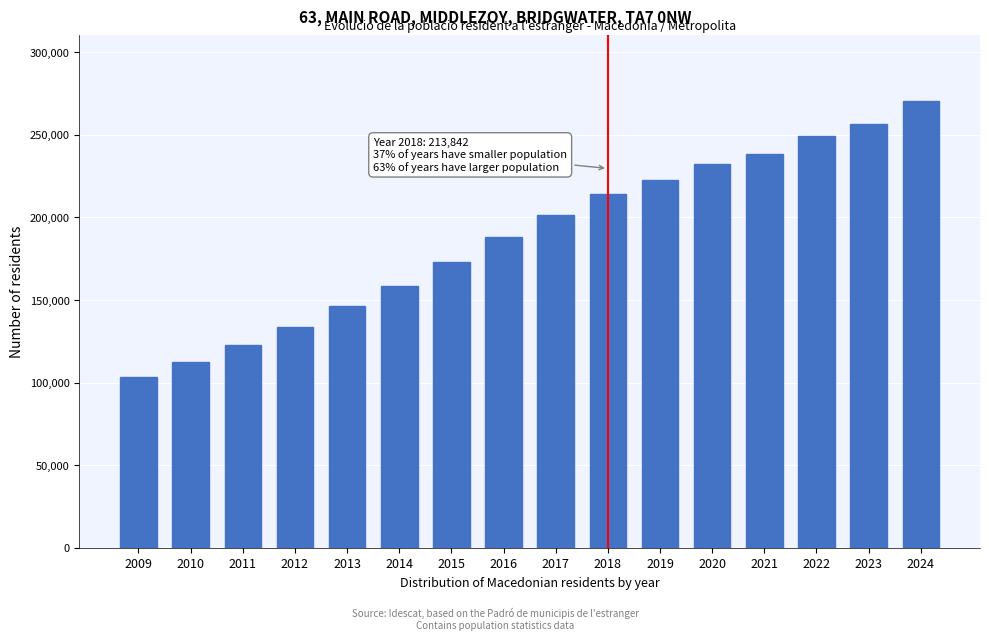

Reading left to right, transcribe all the data shown in this chart.

2009=103269	2010=112502	2011=122992	2012=133654	2013=146049	2014=158671	2015=173050	2016=187951	2017=201654	2018=213842	2019=222734	2020=232453	2021=238306	2022=249449	2023=256633	2024=270124